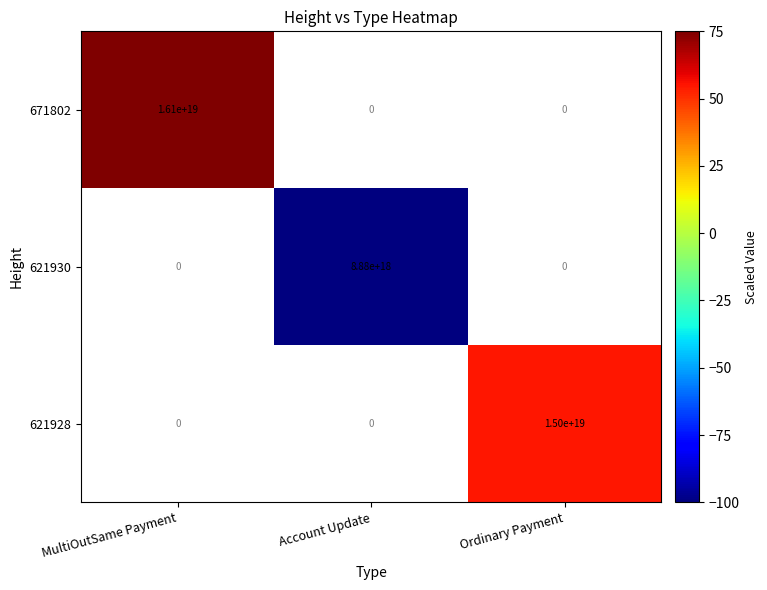

What is the maximum value shown in the chart?

75.0